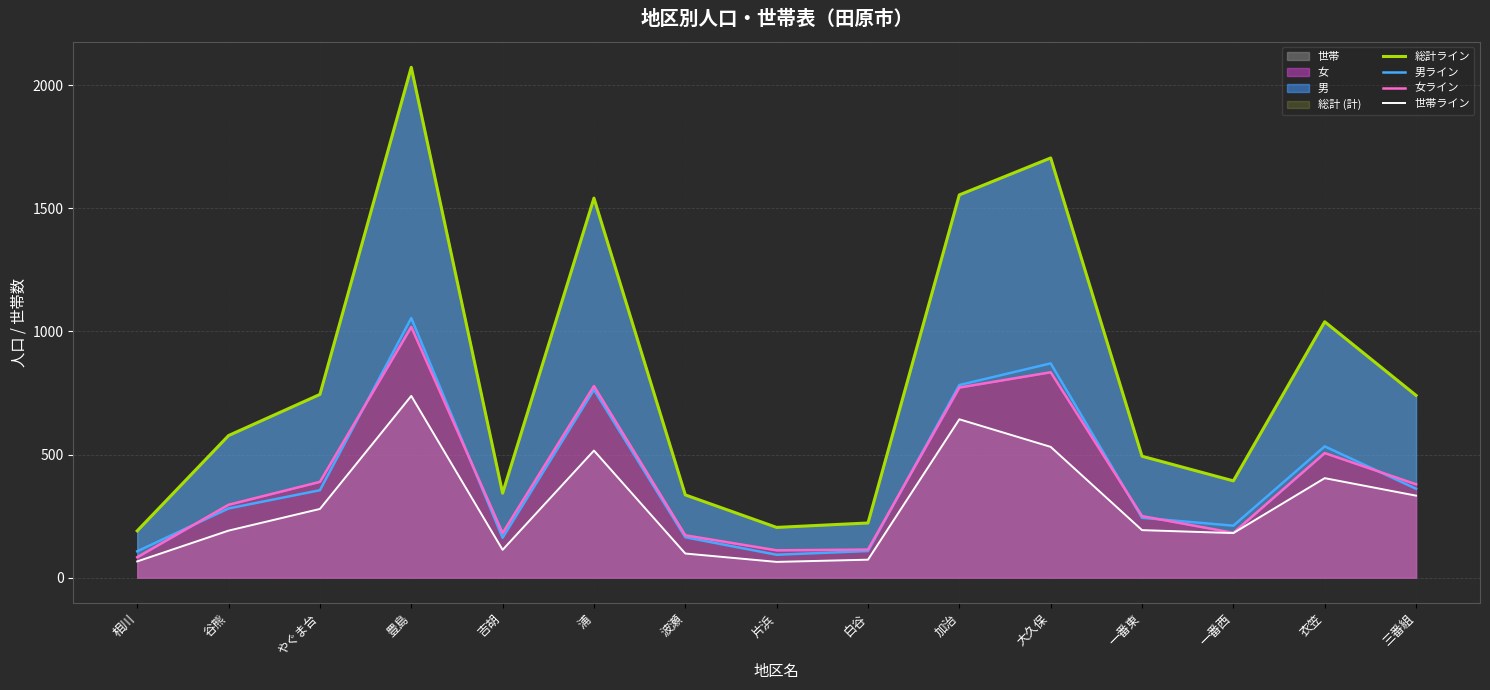

Count the number of categories in the chart.

15